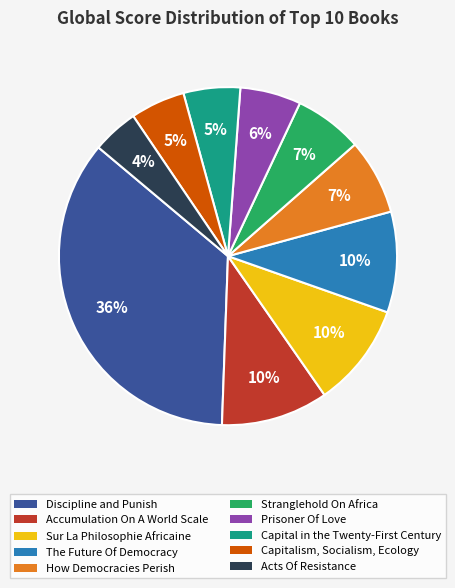

What percentage is the How Democracies Perish slice, to the nearest percent?

7%